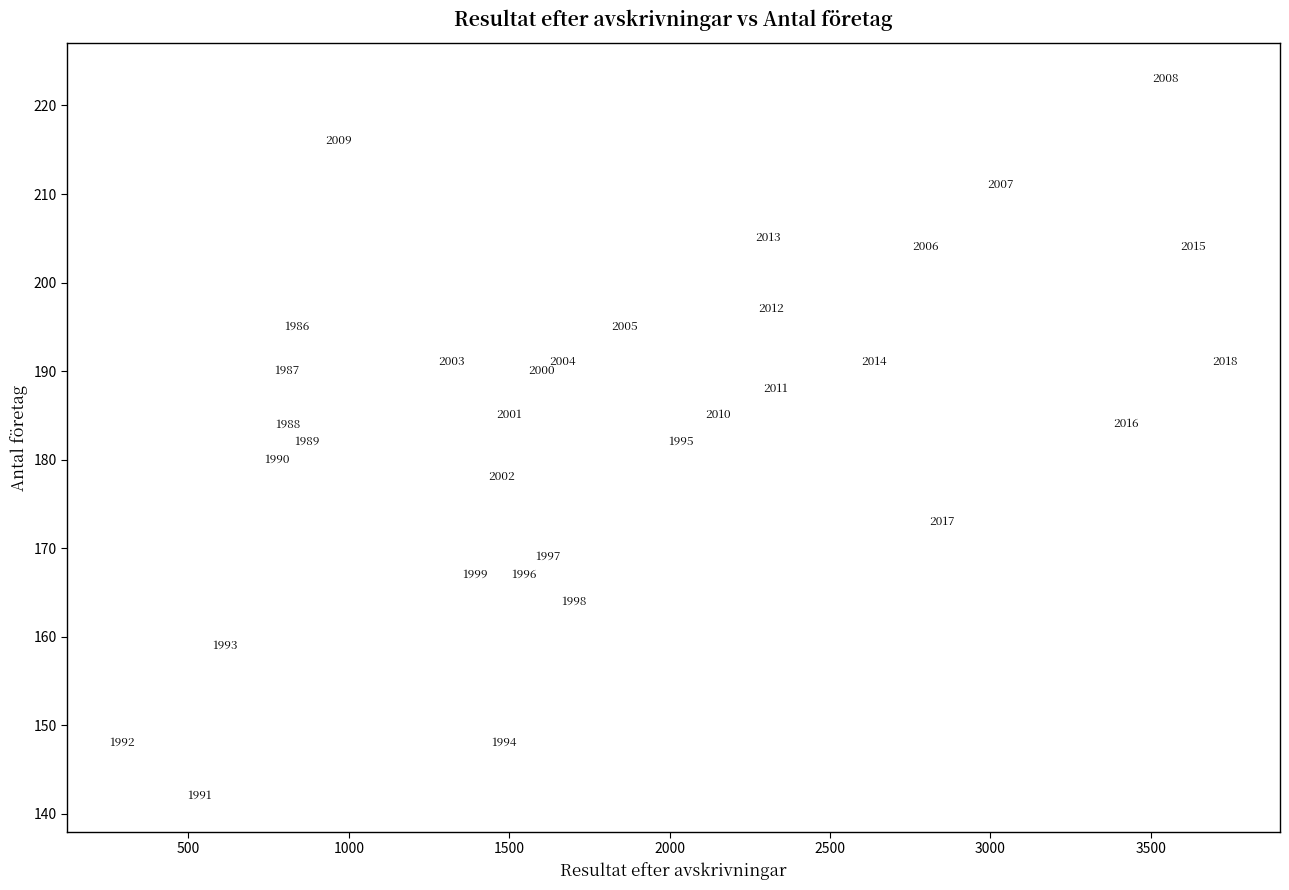

What is the range of Y values (max minus min)?

81